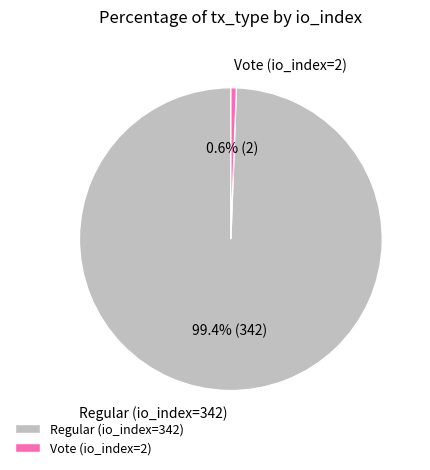

Do Vote (io_index=2) and Regular (io_index=342) together represent more than half of the pie?

Yes